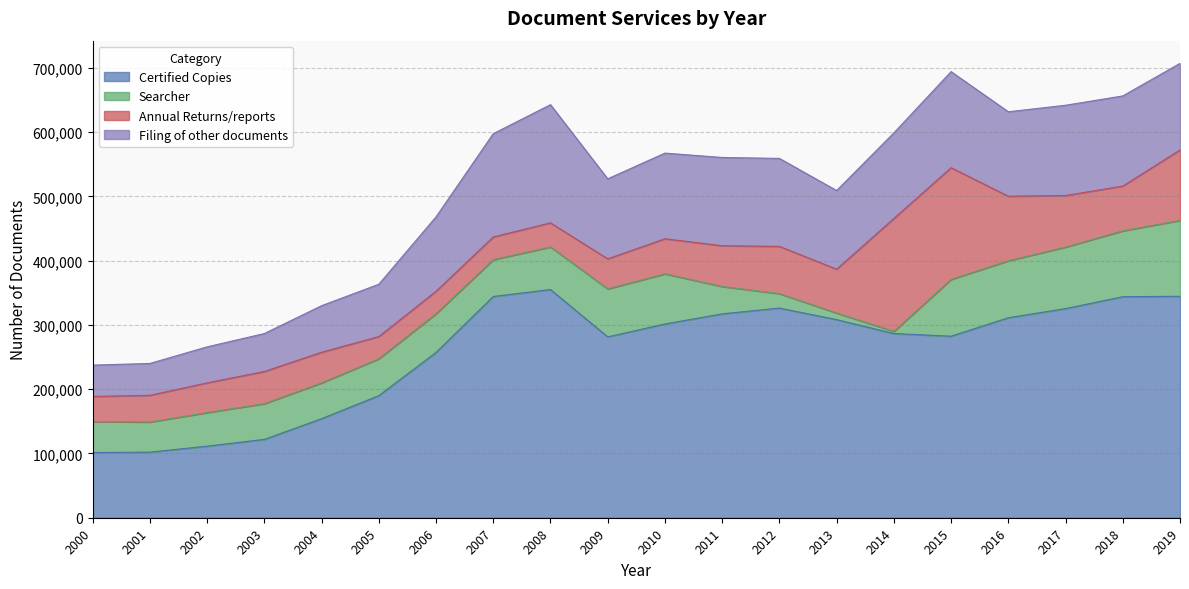

Which series has the largest range (max minus min)?

Certified Copies